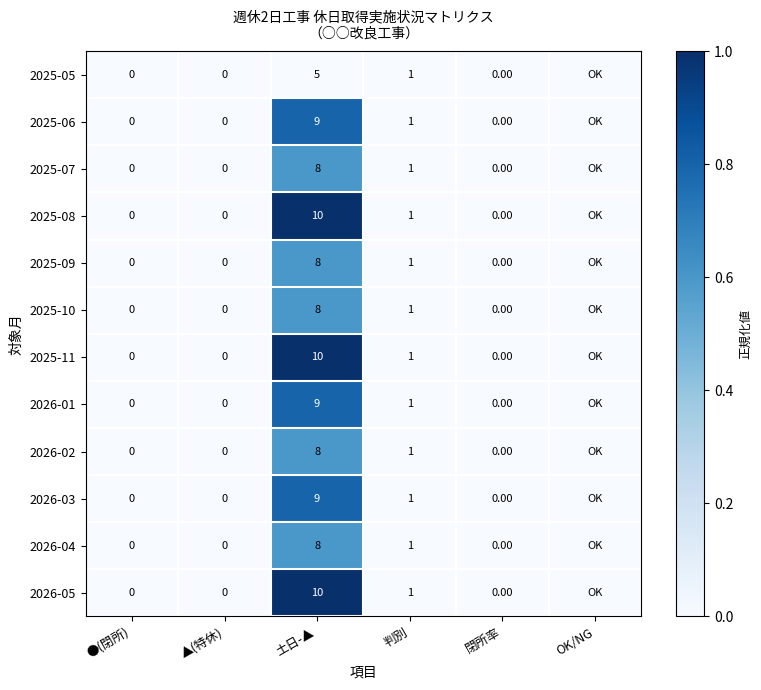

What is the sum of the 2025-06 values at 土日-▲ and 判別?

10